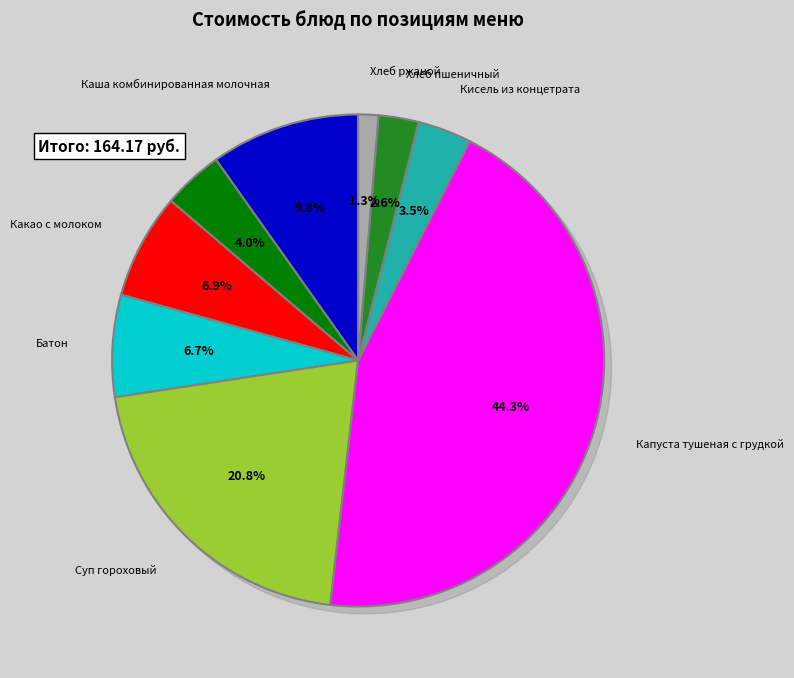

Which has a higher value, Хлеб ржаной or Хлеб пшеничный?

Хлеб пшеничный